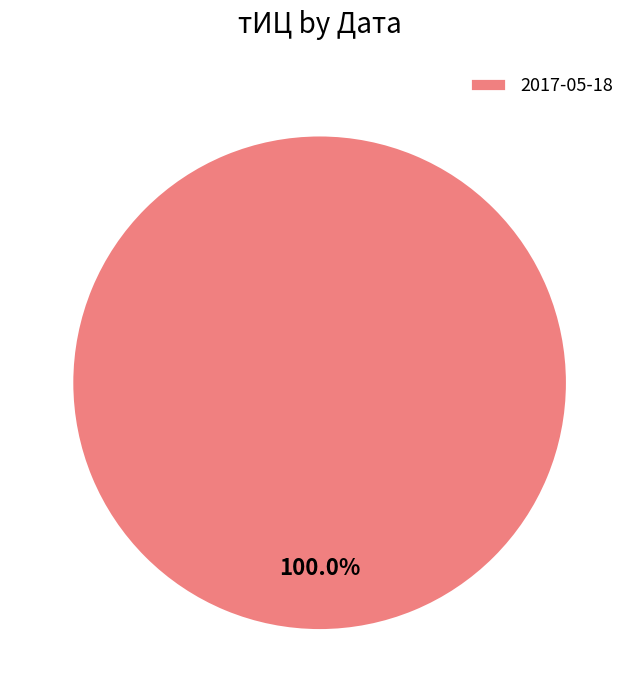

Does 2017-05-18 represent more than half of the total?

Yes